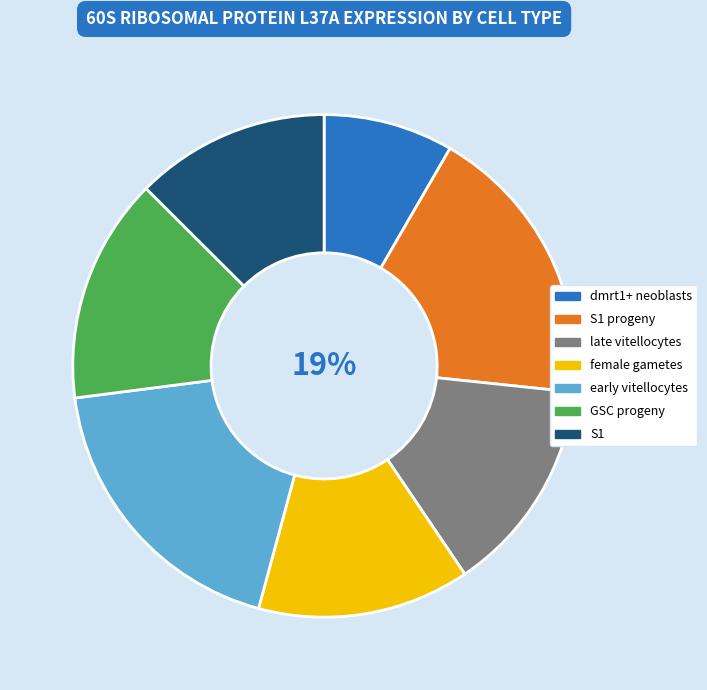

Which category has the biggest portion of the pie?

early vitellocytes